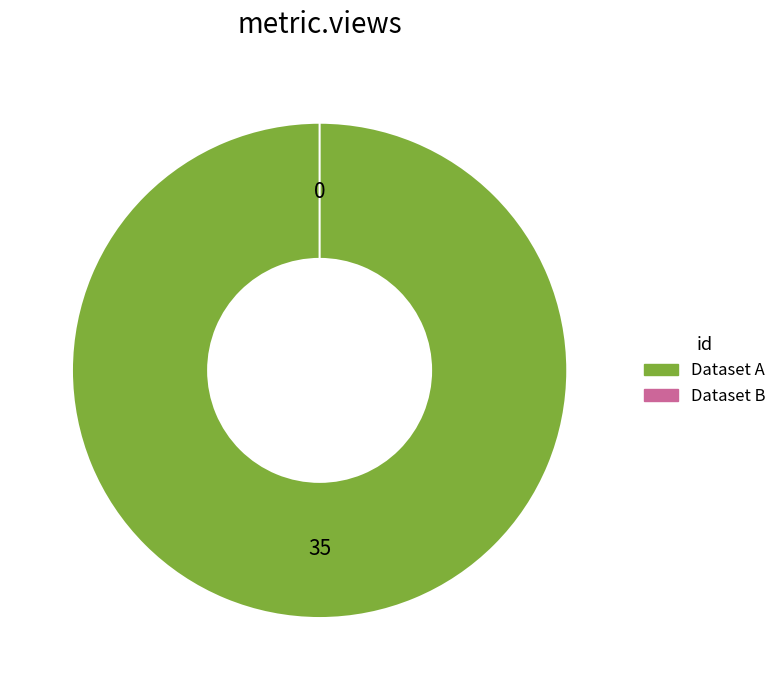

How many segments does this pie chart have?

2